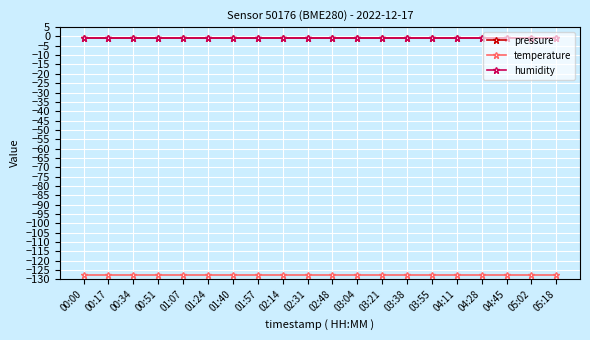

Does the chart have visible grid lines?

Yes